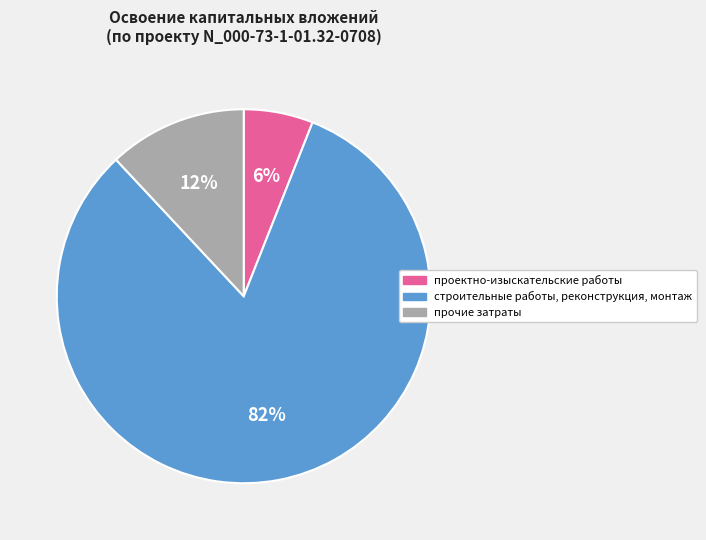

The строительные работы, реконструкция, монтаж slice represents 72% of the pie. True or false?

False